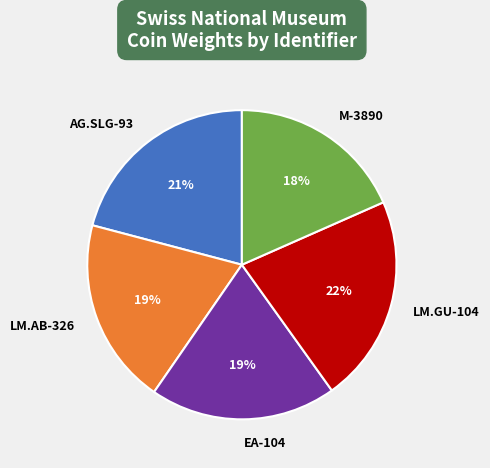

Combined, do EA-104 and AG.SLG-93 account for over 50%?

No